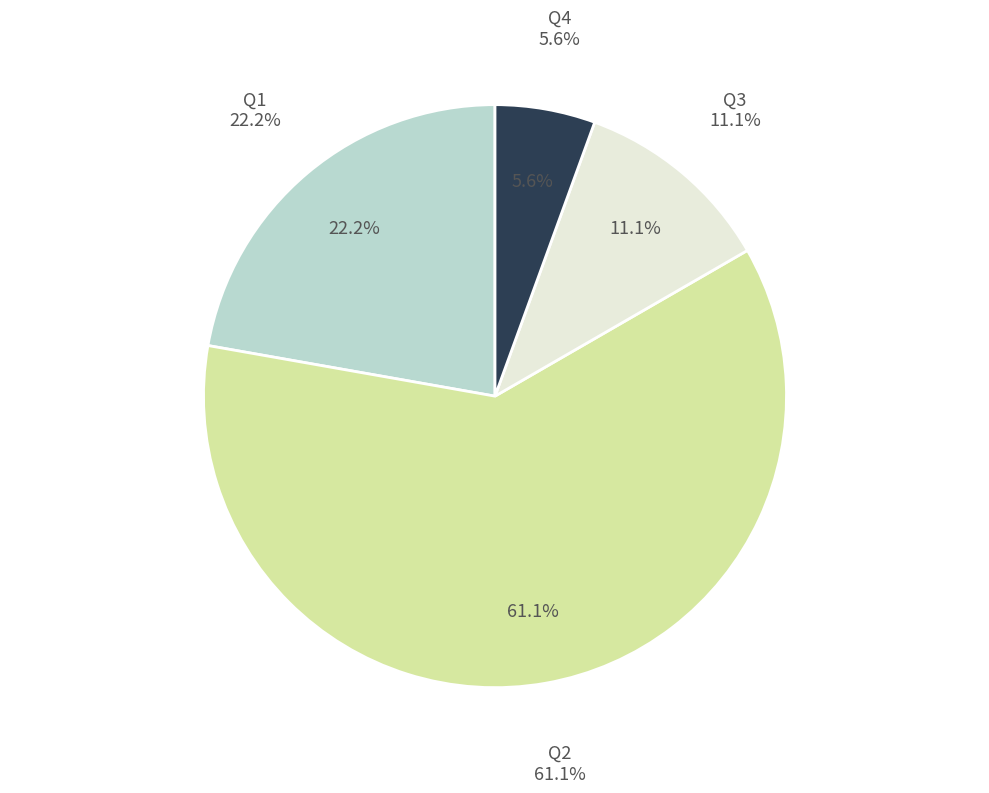

Is Q1 the majority of the pie?

No